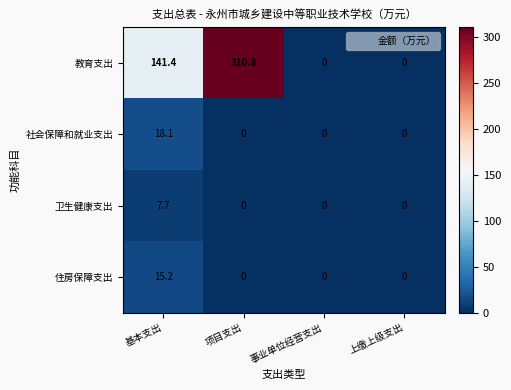

Rank the series by their maximum value, from lowest to highest.

卫生健康支出, 住房保障支出, 社会保障和就业支出, 教育支出